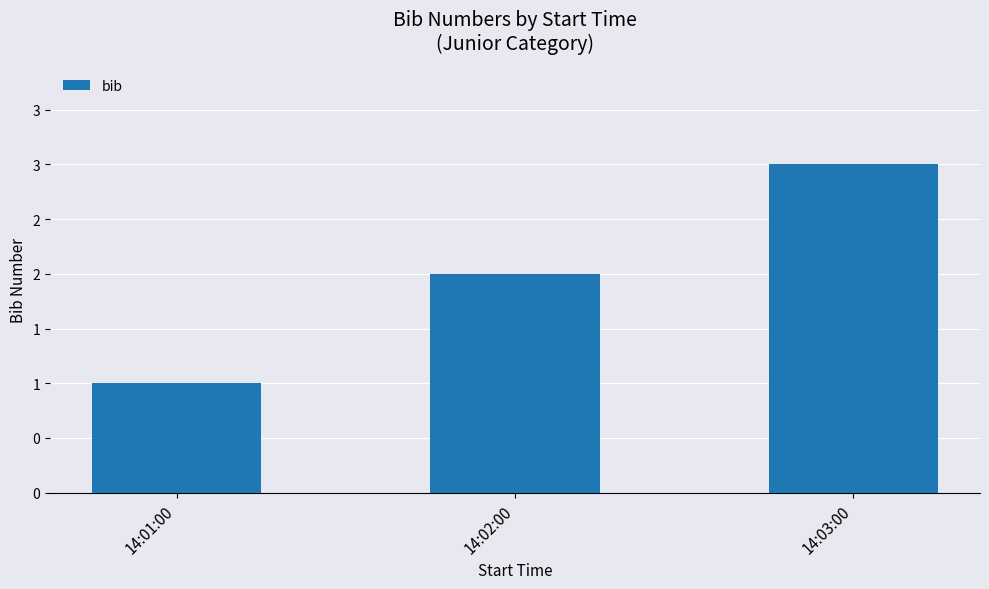

What is the change in value from 14:02:00 to 14:03:00?

+1